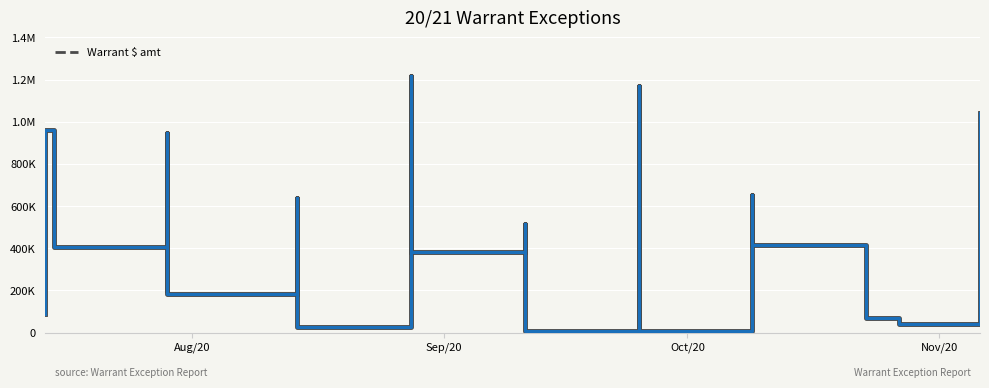

True or false: the data has more than 0 interior local peaks.

True